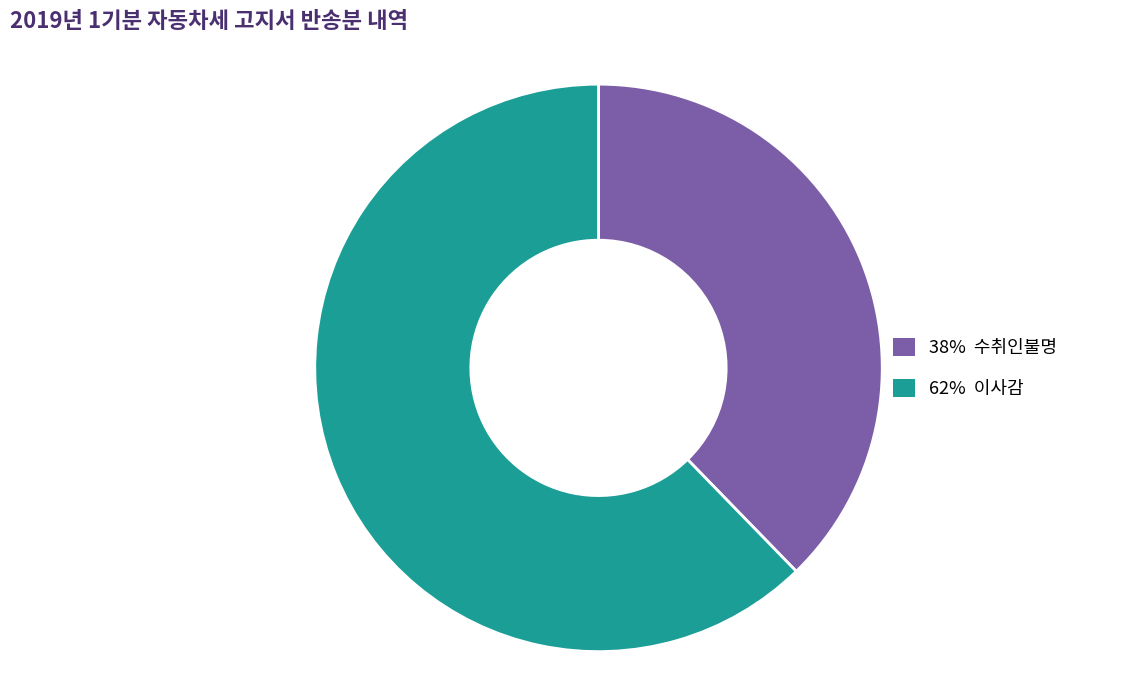

Is there any slice that represents more than half of the pie?

Yes